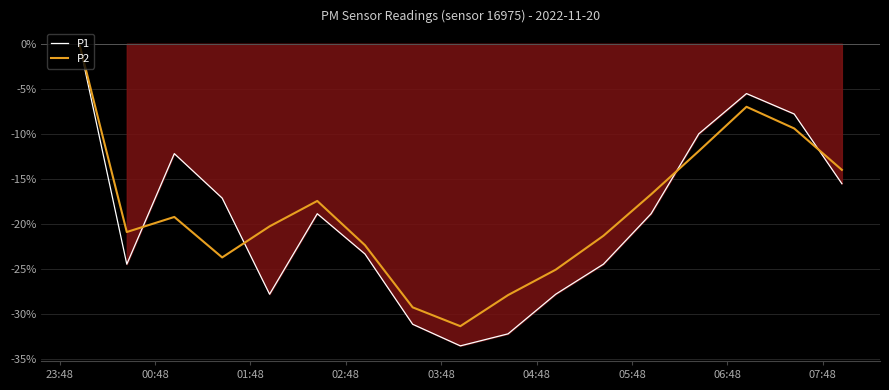

List the series in order of their overall mean, highest first.

P2, P1